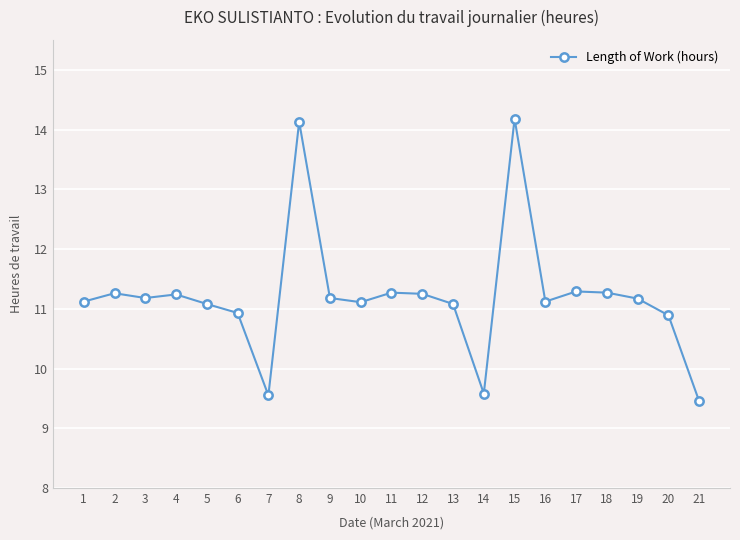

What is the difference between the values at 11 and 9?

0.1